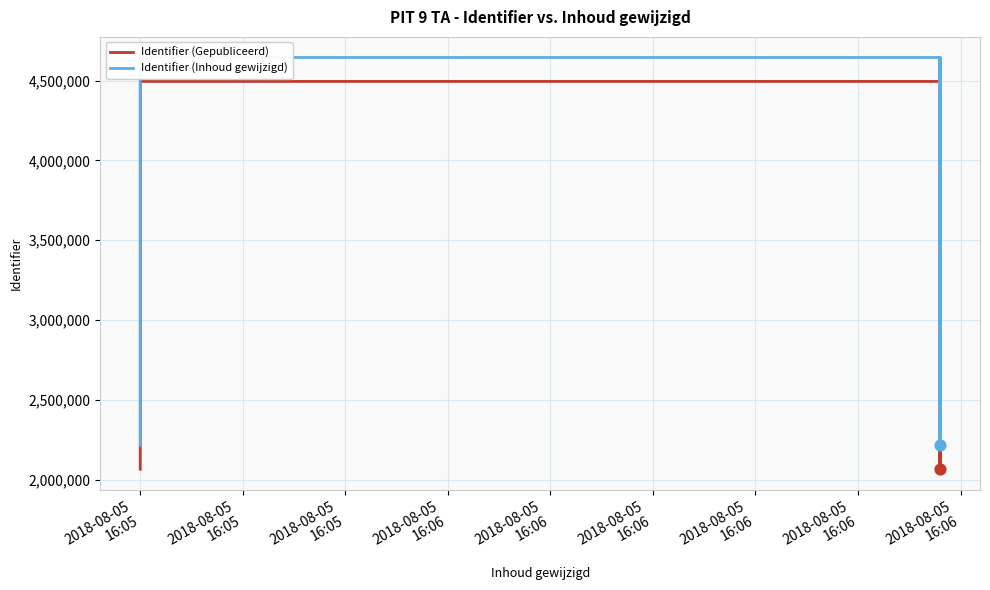

Which series has the largest total across all categories?

Identifier (Inhoud gewijzigd)